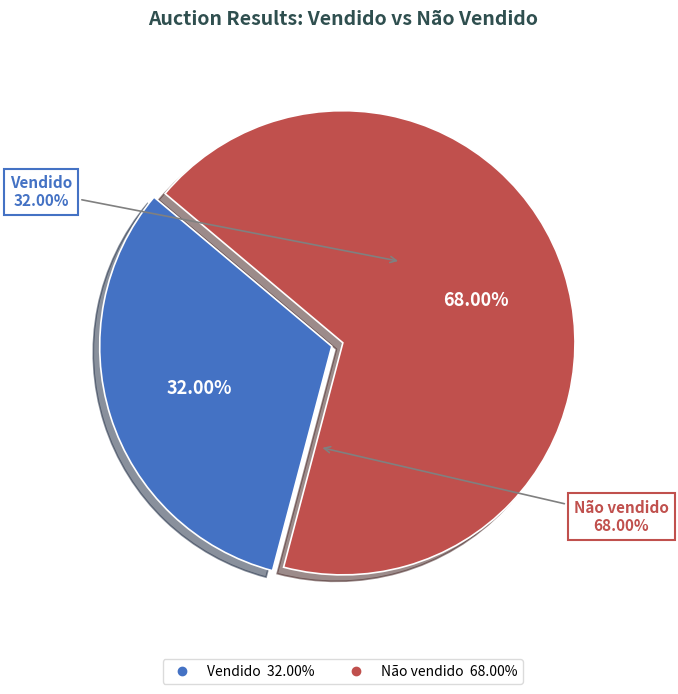

Which slice is the largest?

Não vendido